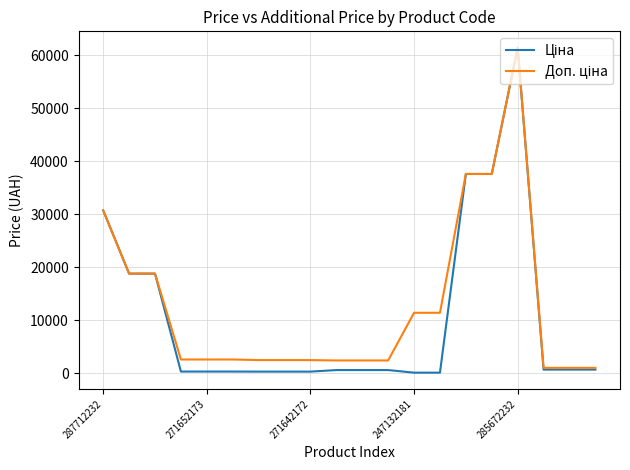

What is the greatest value displayed?

61434.3